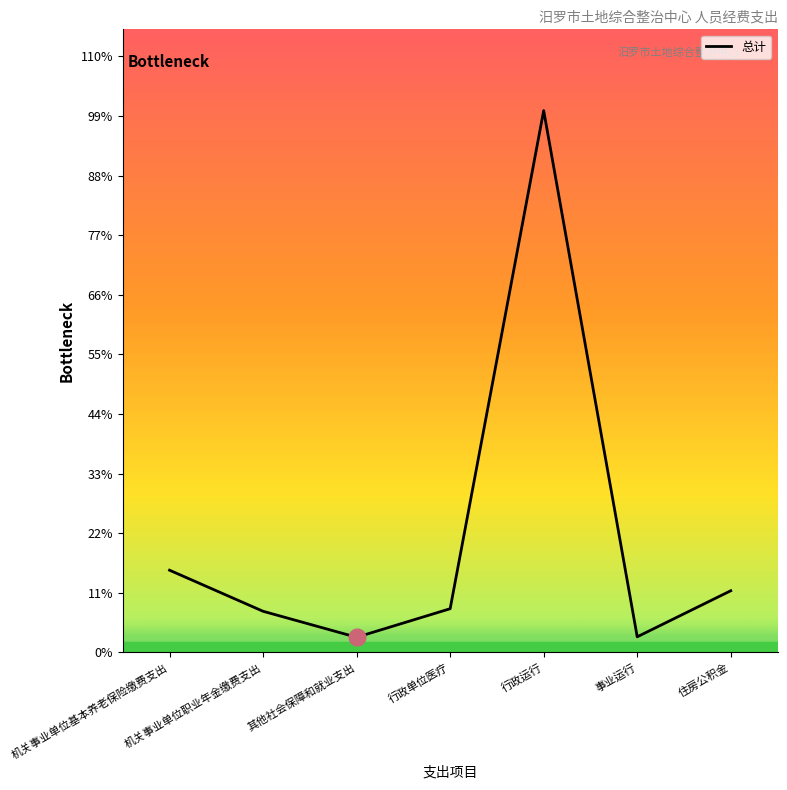

Does the chart display data point markers on the line(s)?

No